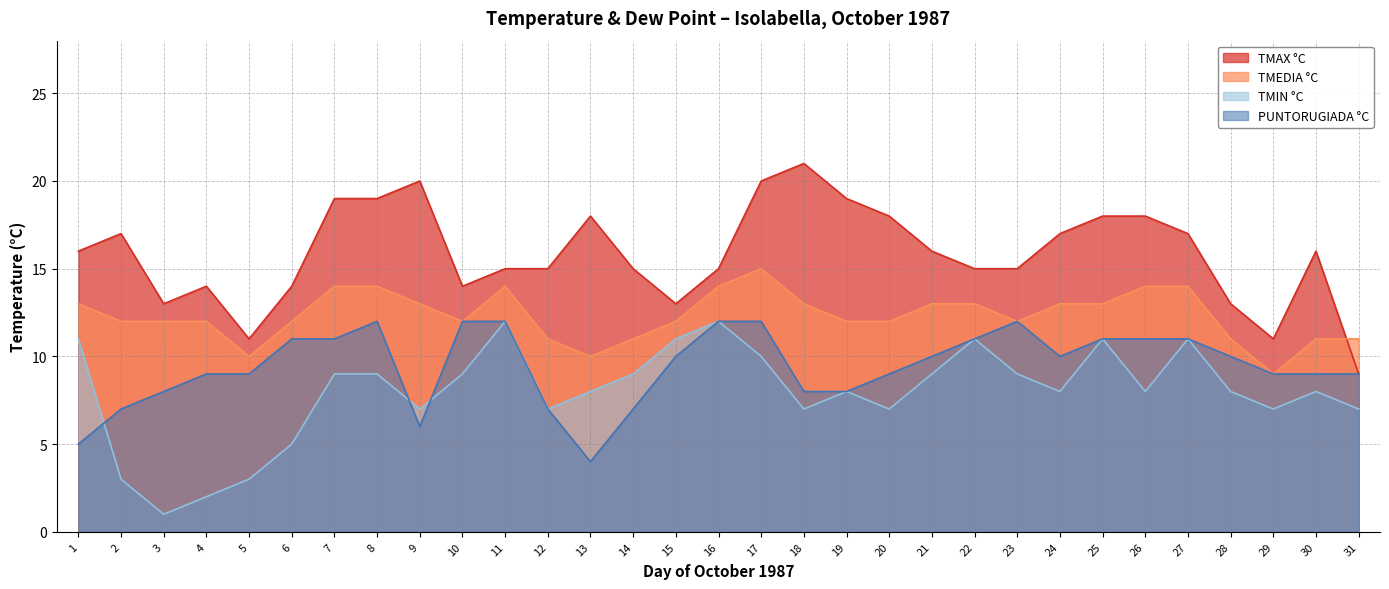

True or false: TMEDIA °C and TMIN °C cross at least once.

False